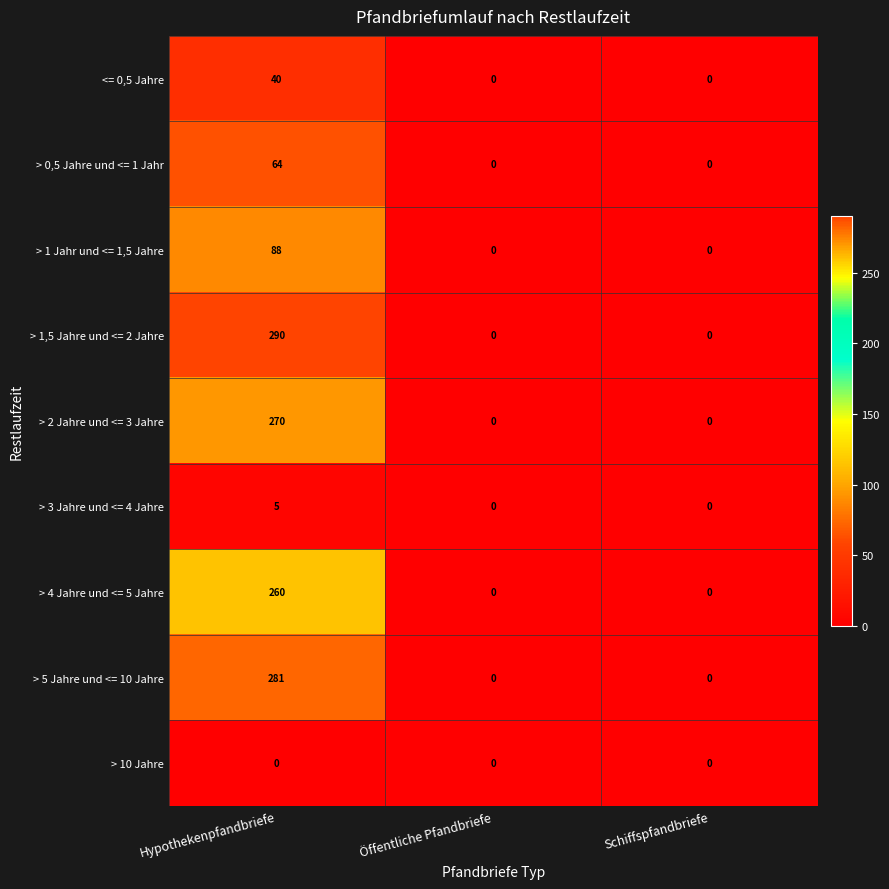

Which series has the largest total across all categories?

> 1,5 Jahre und <= 2 Jahre